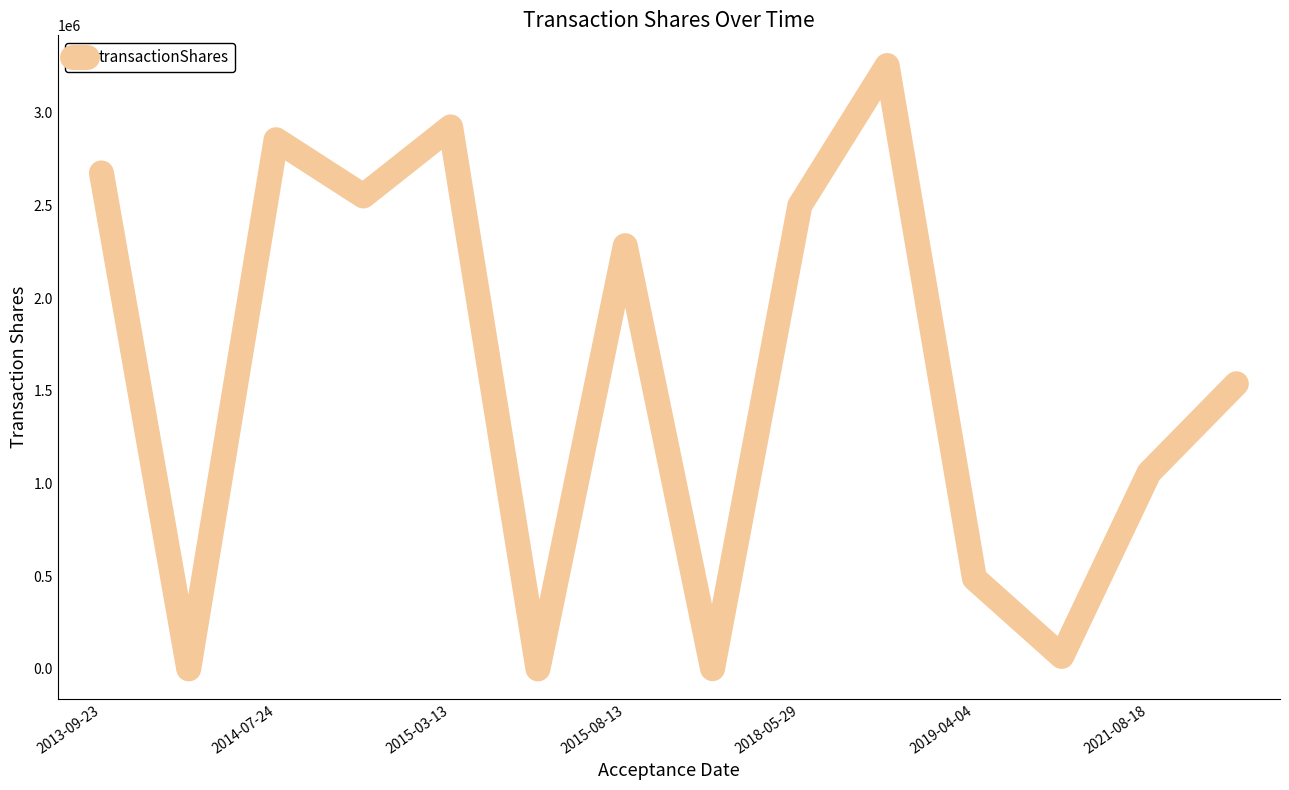

What is the maximum value shown in the chart?

3254735